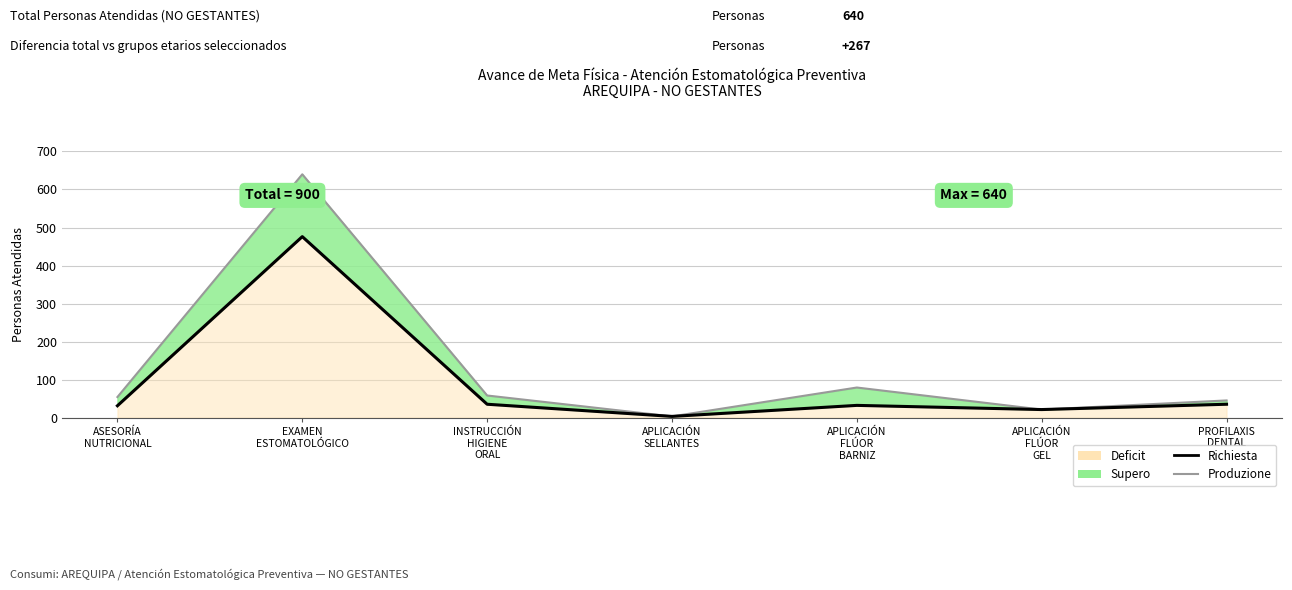

The value of Gruppi Età Selezionati at INSTRUCCIÓN
HIGIENE
ORAL is 55. True or false?

False